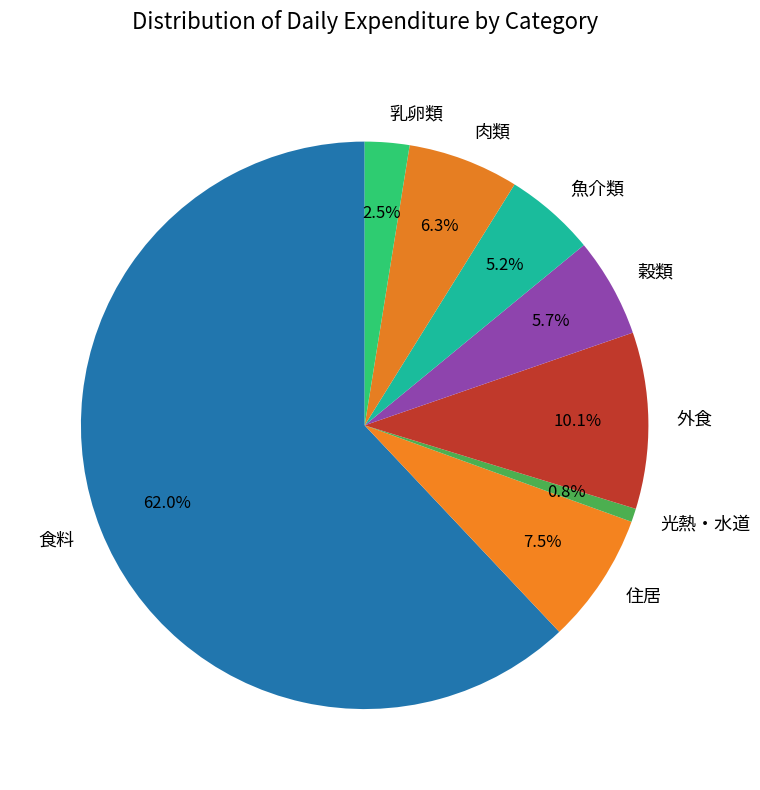

Which has a higher value, 穀類 or 肉類?

肉類